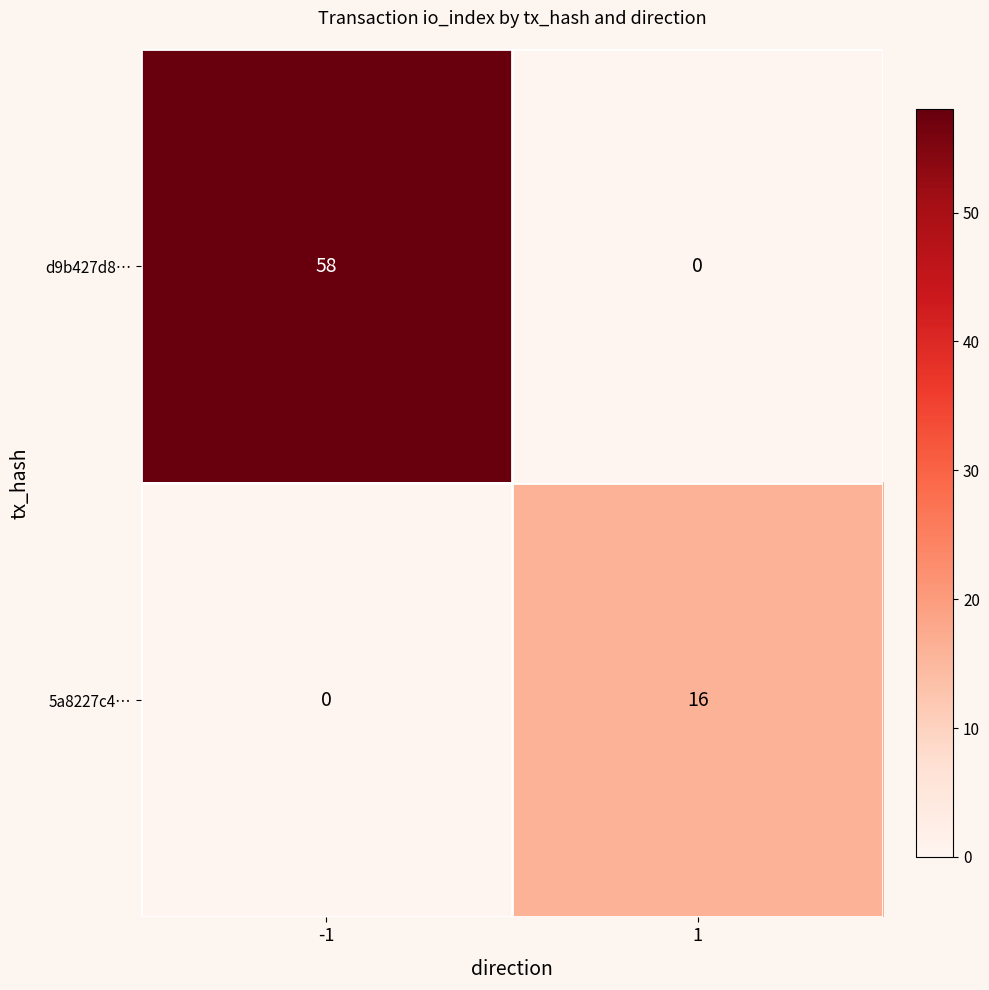

List the series in order of their overall mean, highest first.

d9b427d8…, 5a8227c4…